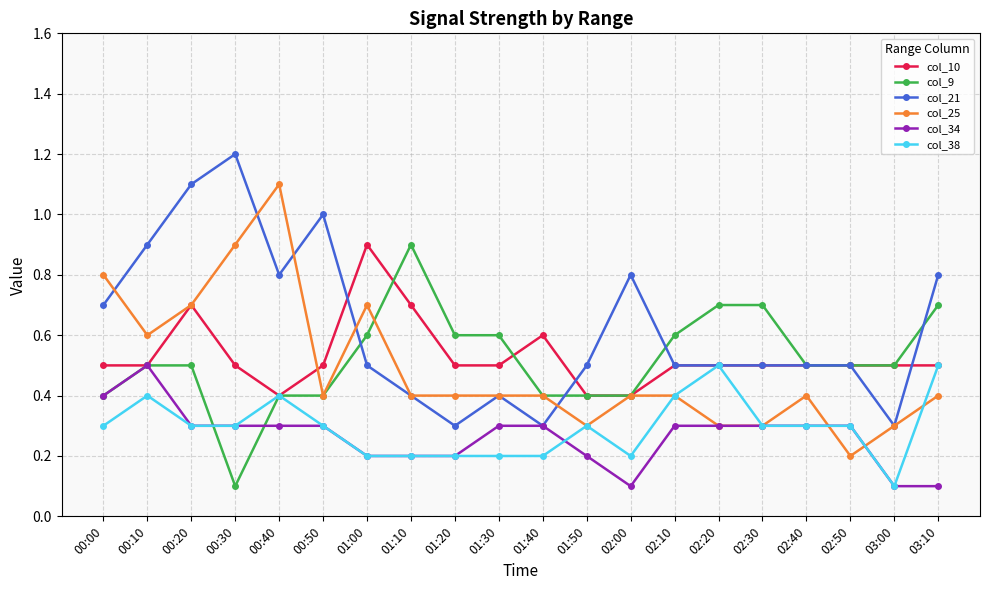

Which series has the largest total across all categories?

col_21